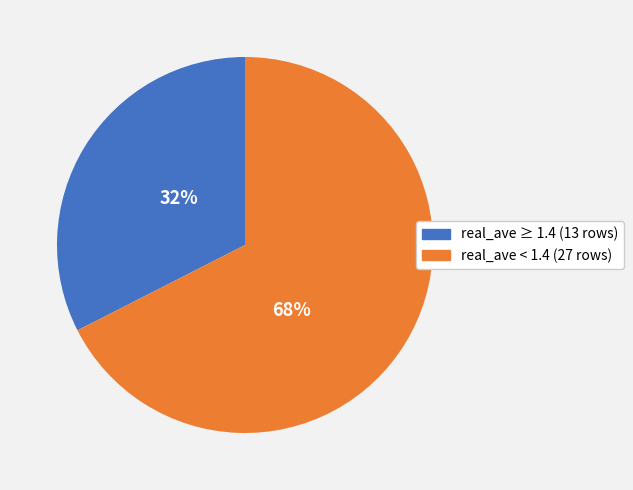

To the nearest percent, what is the average slice percentage?

50%